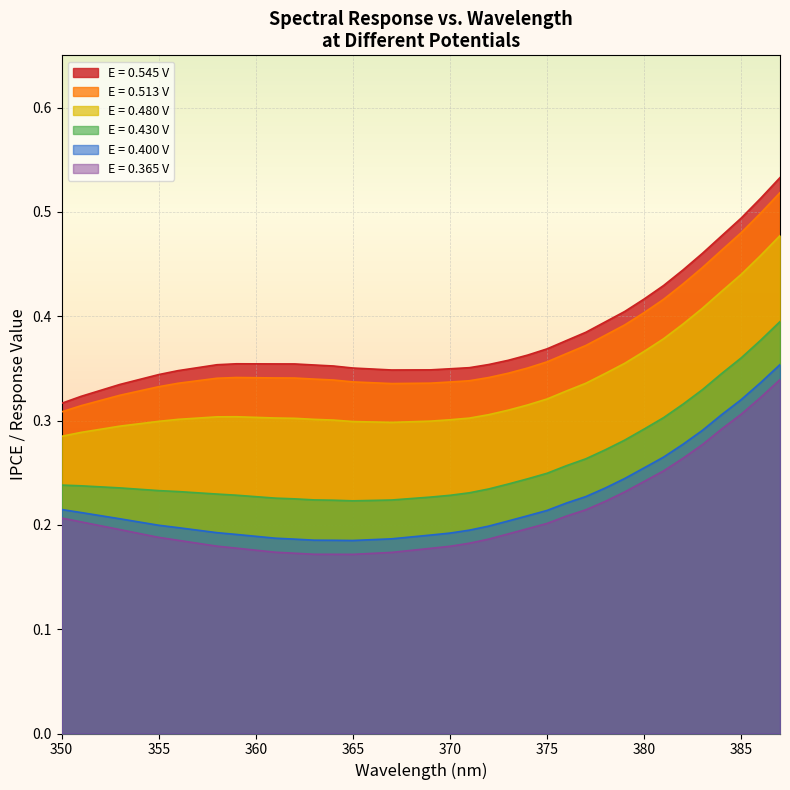

How many distinct data groups are displayed?

6